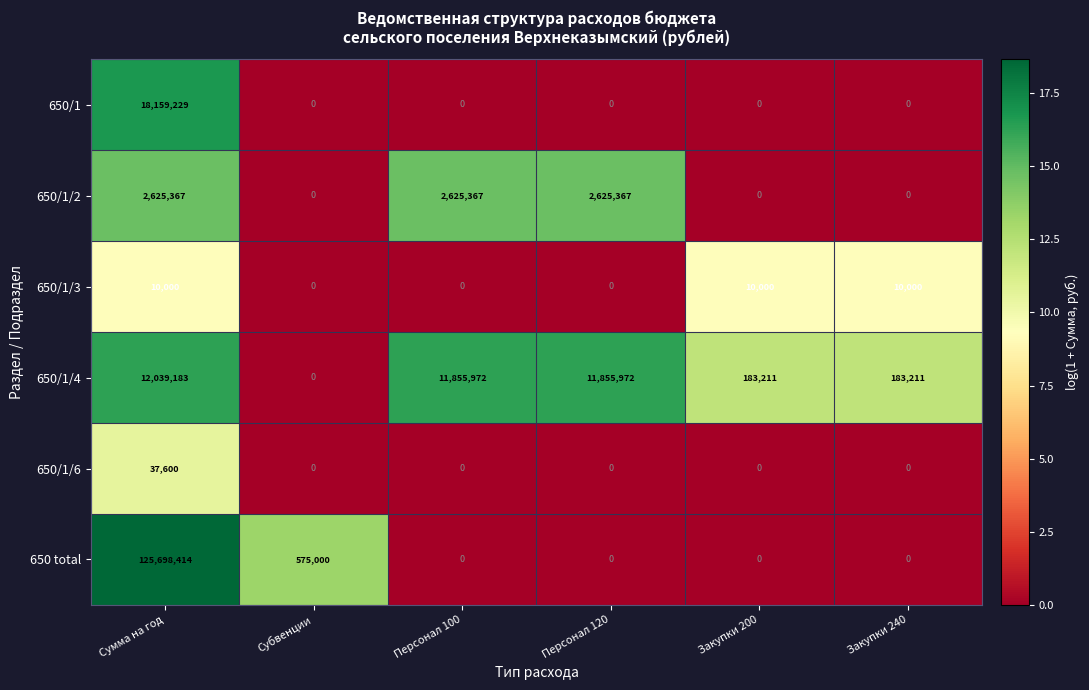

Rank the series by their maximum value, from highest to lowest.

650 total, 650/1, 650/1/4, 650/1/2, 650/1/6, 650/1/3